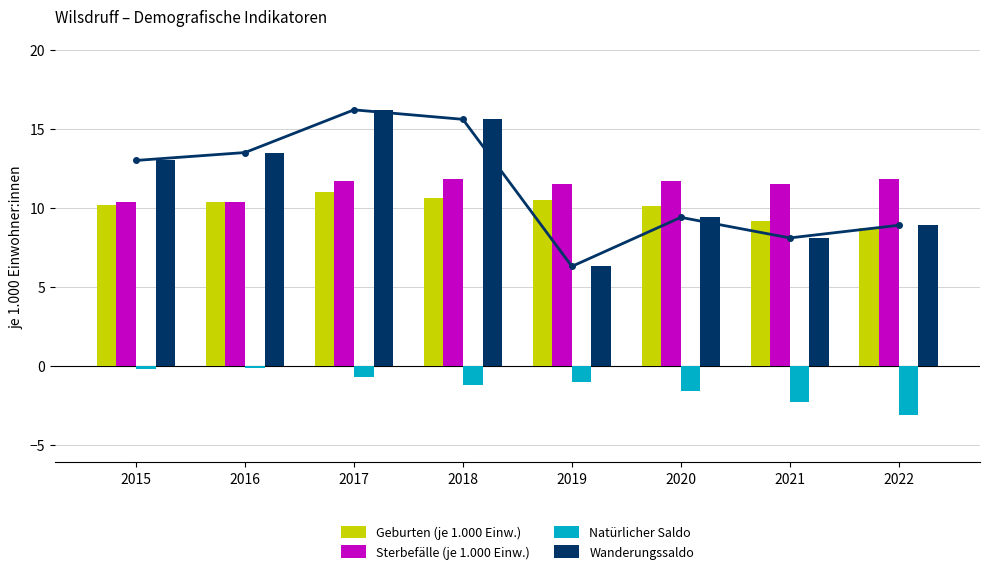

Where is Wanderungssaldo nearest to the value 11?

2020